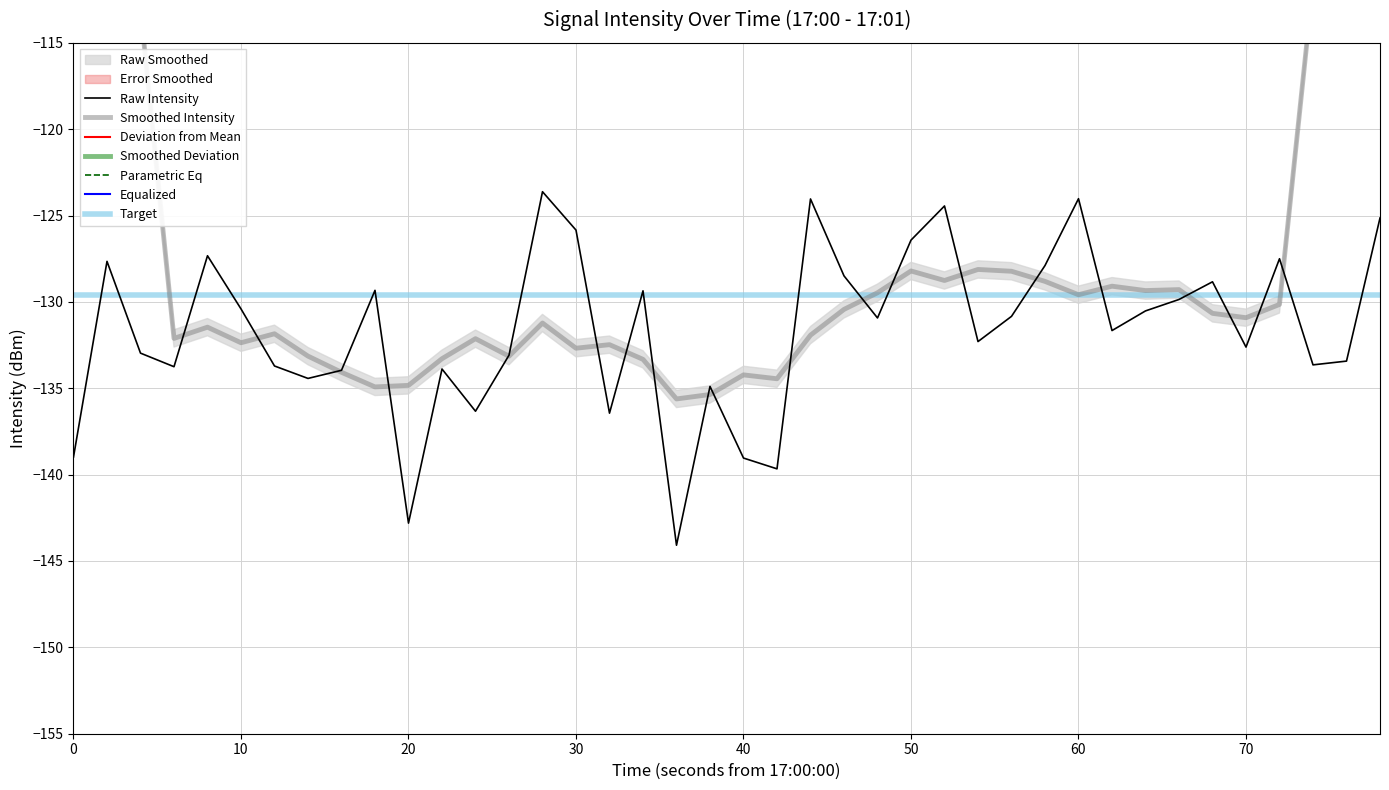

What is the maximum value for Raw Intensity?

-123.6